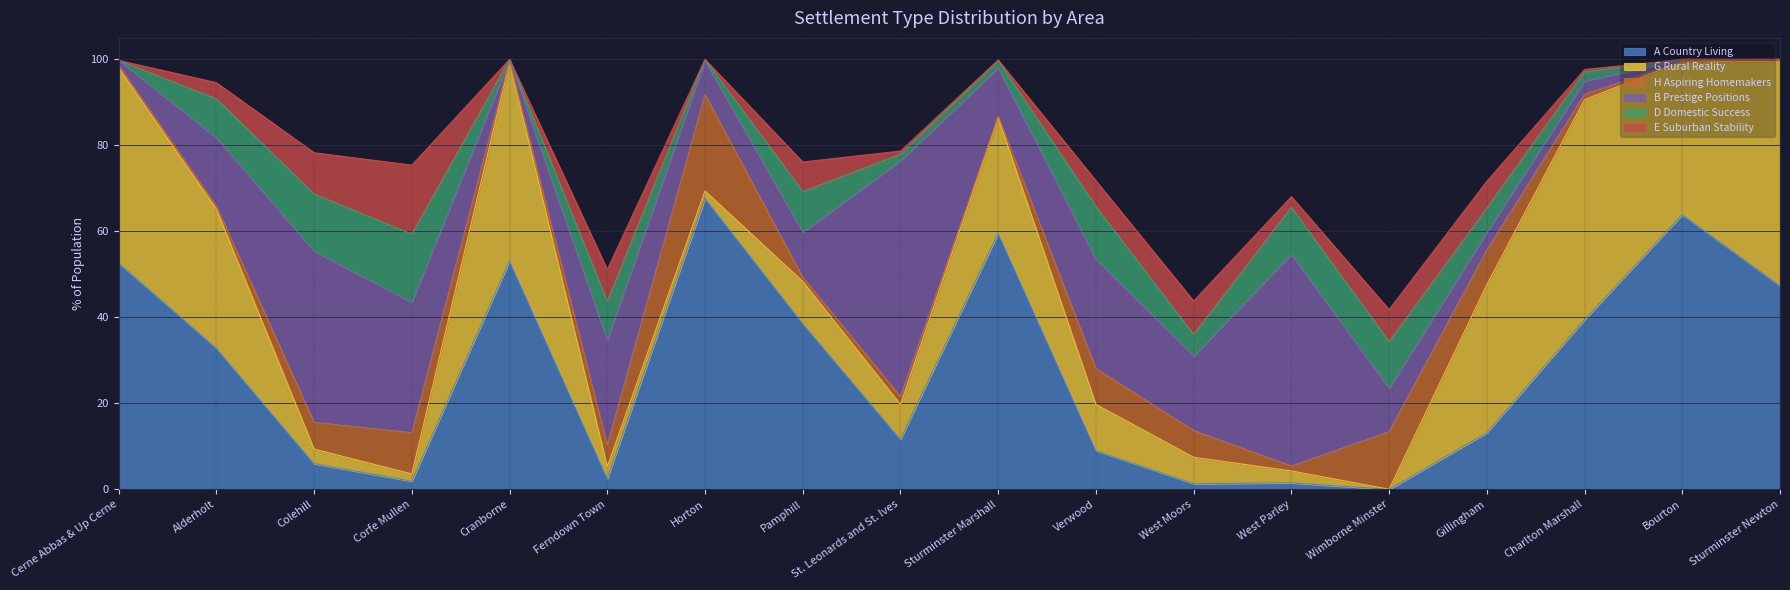

What is the difference between the H Aspiring Homemakers values at Verwood and Sturminster Newton?

7.7